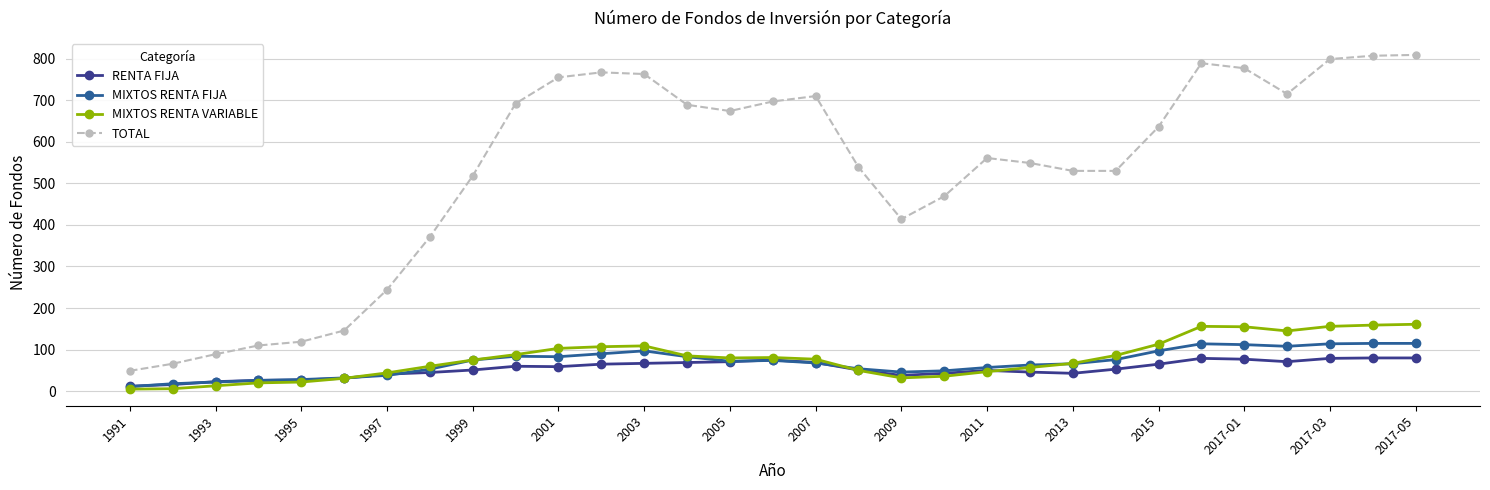

What is the highest value of the MIXTOS RENTA VARIABLE series?

161